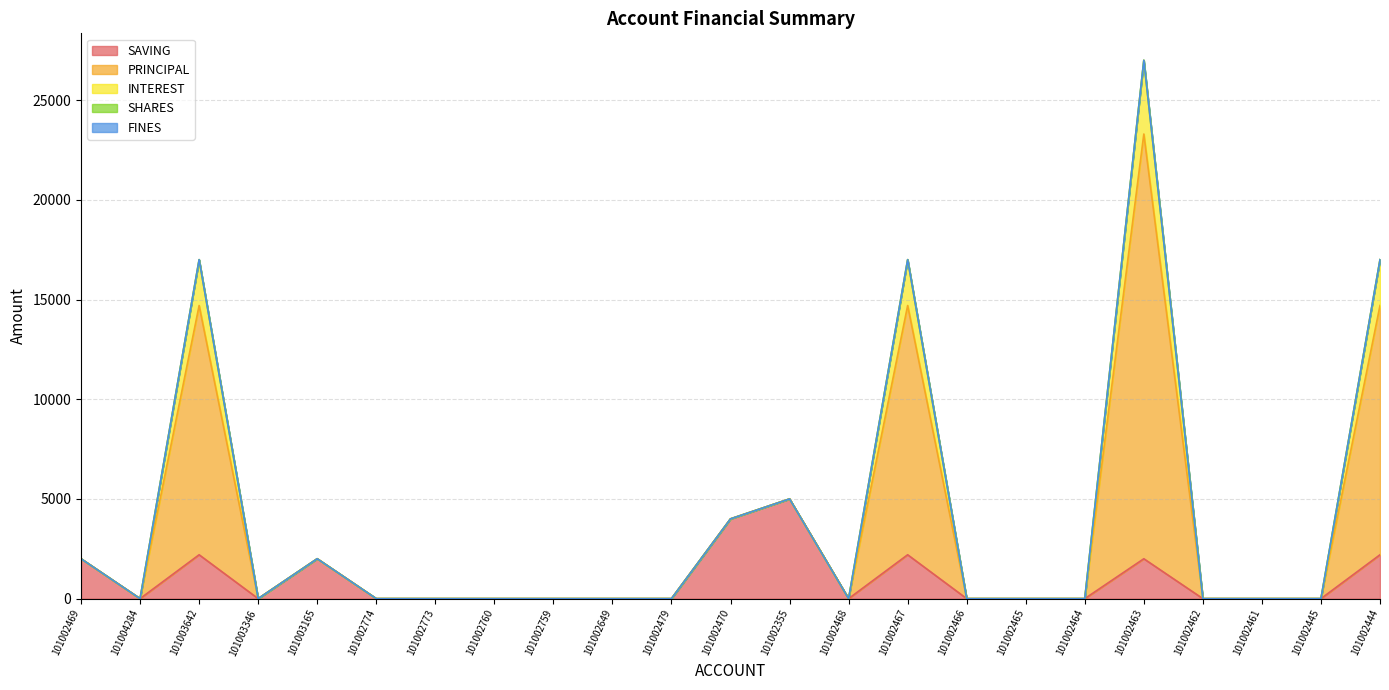

True or false: INTEREST has a value of 0 at 101002445.

True